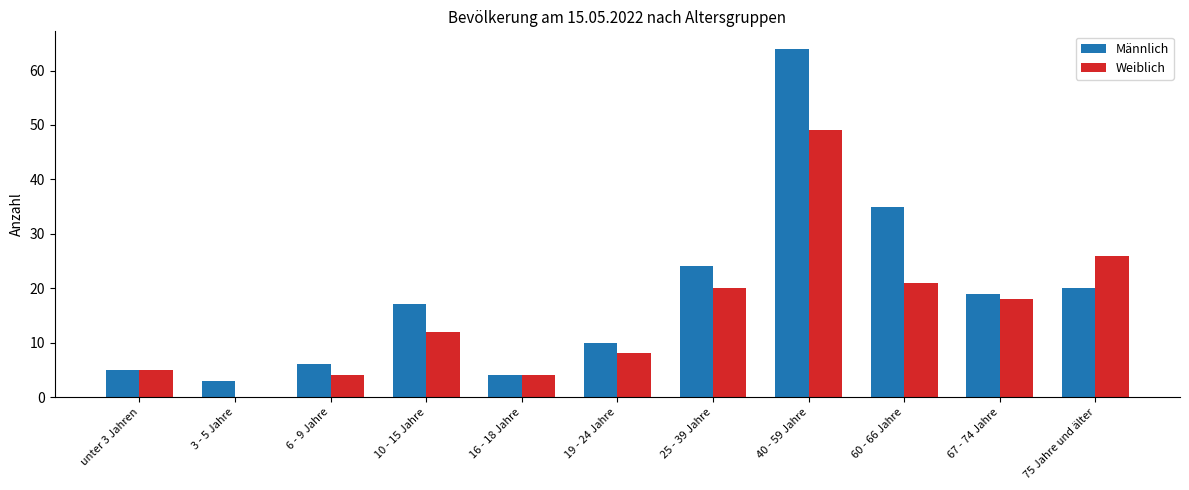

At which label is Männlich closest to 33?

60 - 66 Jahre